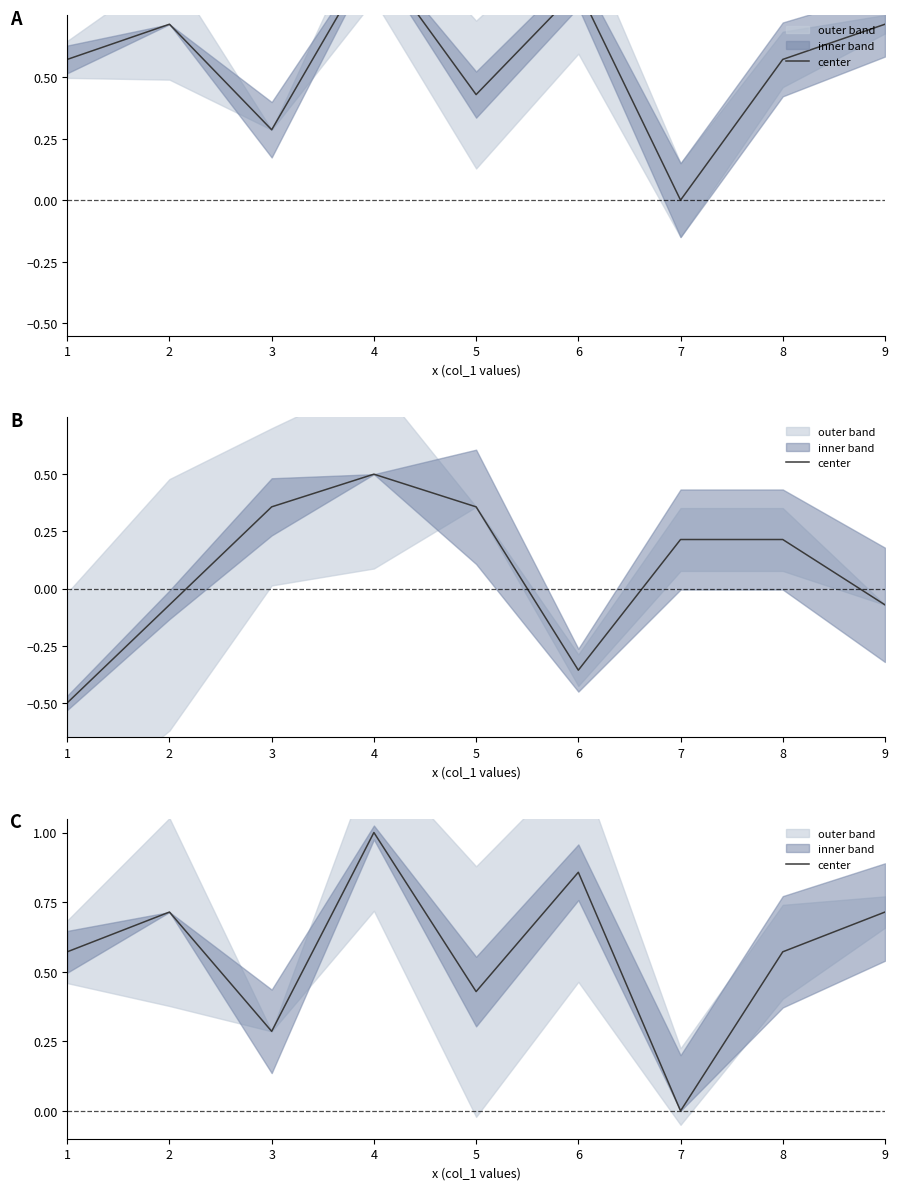

How many lines are shown in the chart?

1